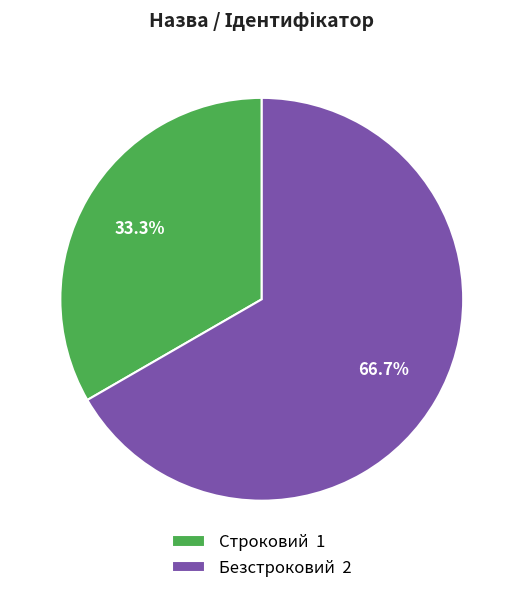

How many slices are in this pie chart?

2